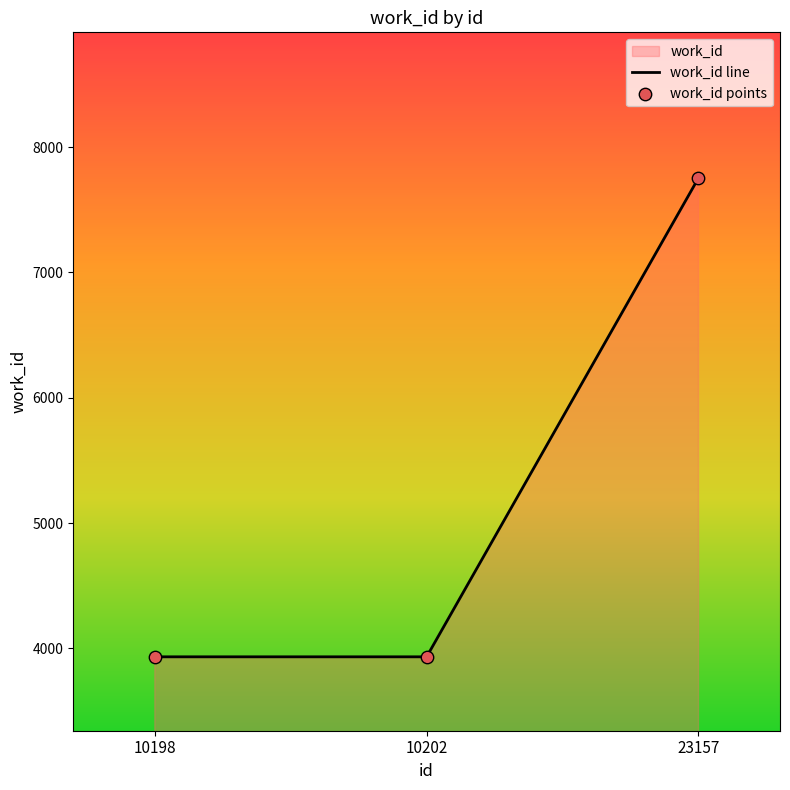

What is the change in value from 10198 to 23157?

+3821